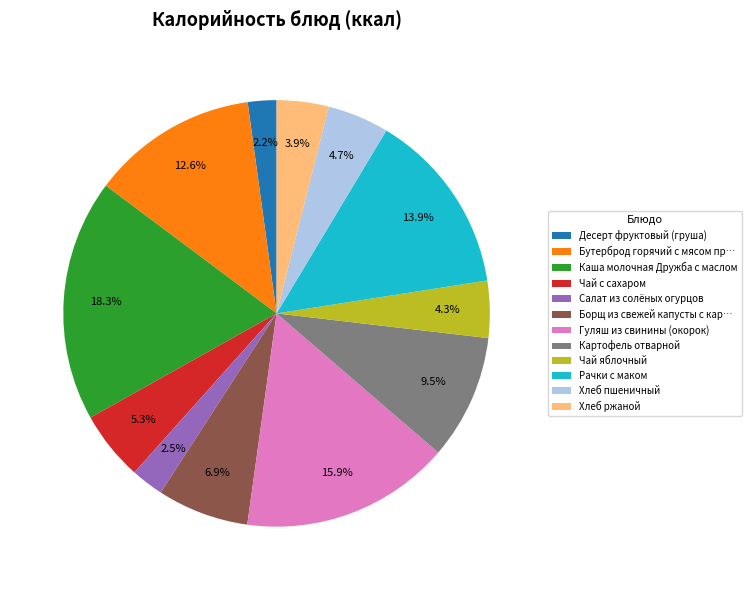

Count the number of slices in the pie.

12